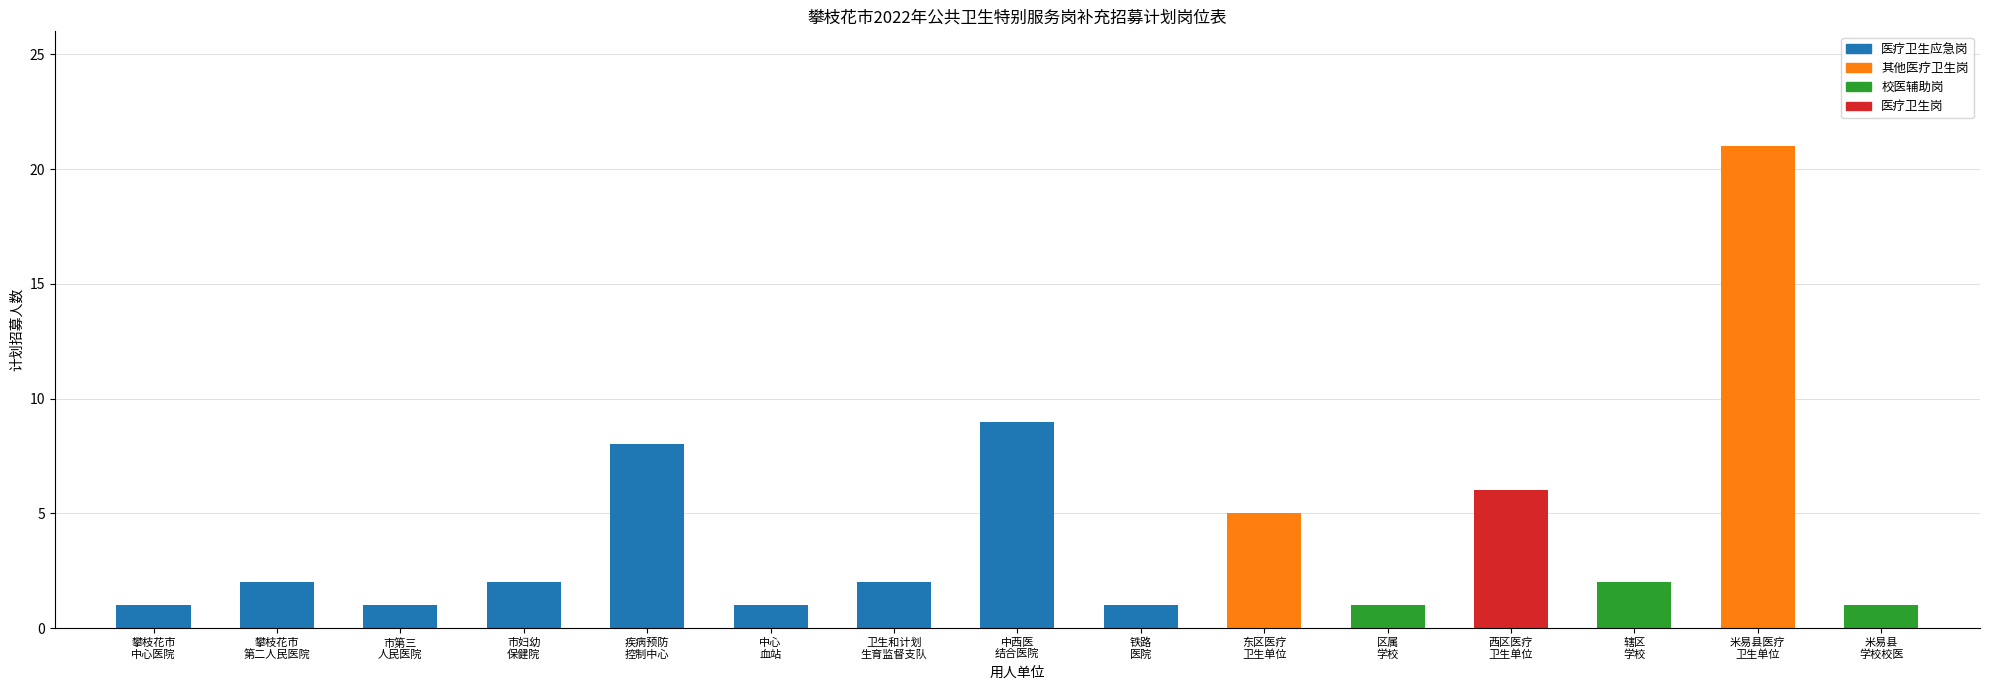

The value at 攀枝花市中西医结合医院 is 9. True or false?

True